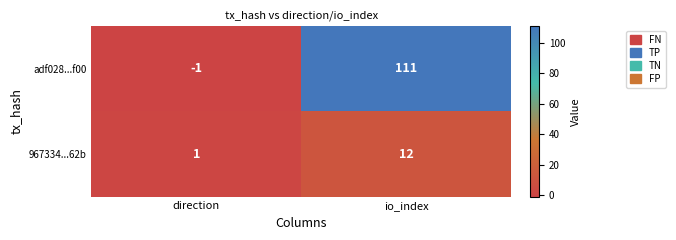

Which series has the largest total across all categories?

adf028...f00